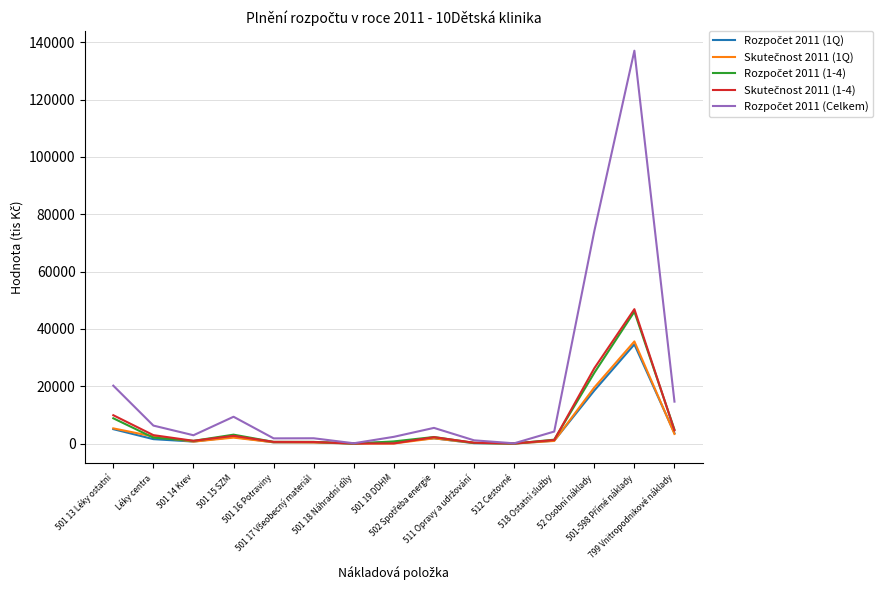

What is the greatest value displayed?

137033.9